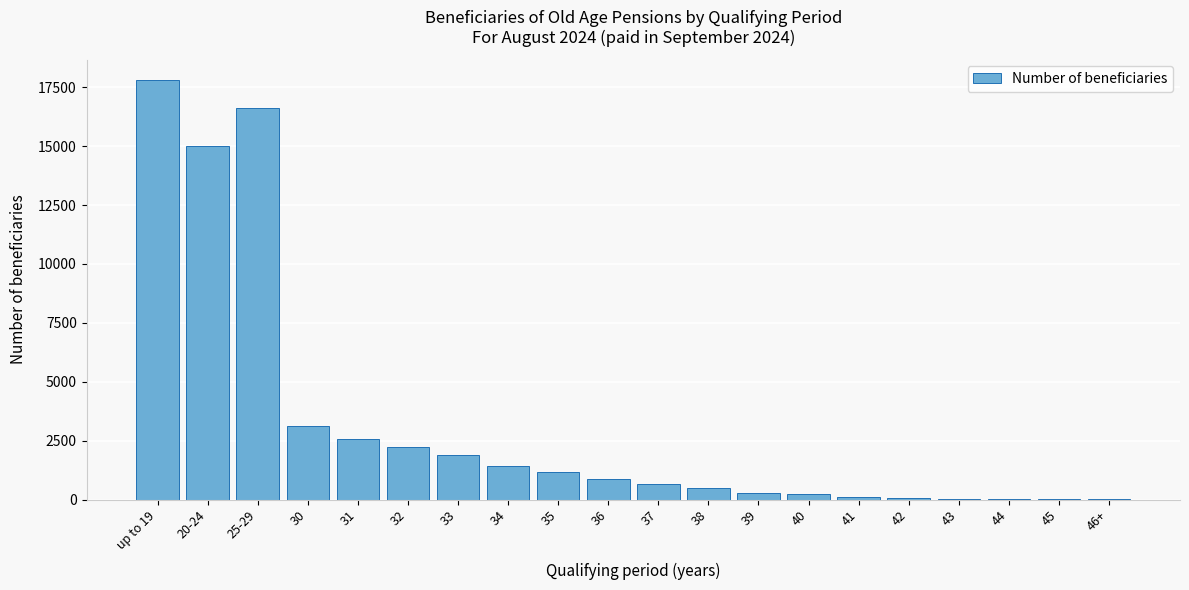

At which category does the chart reach its peak across all series?

up to 19